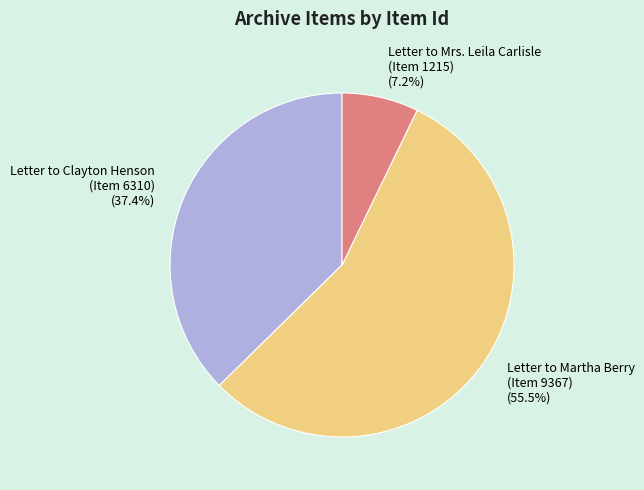

Count the number of slices in the pie.

3